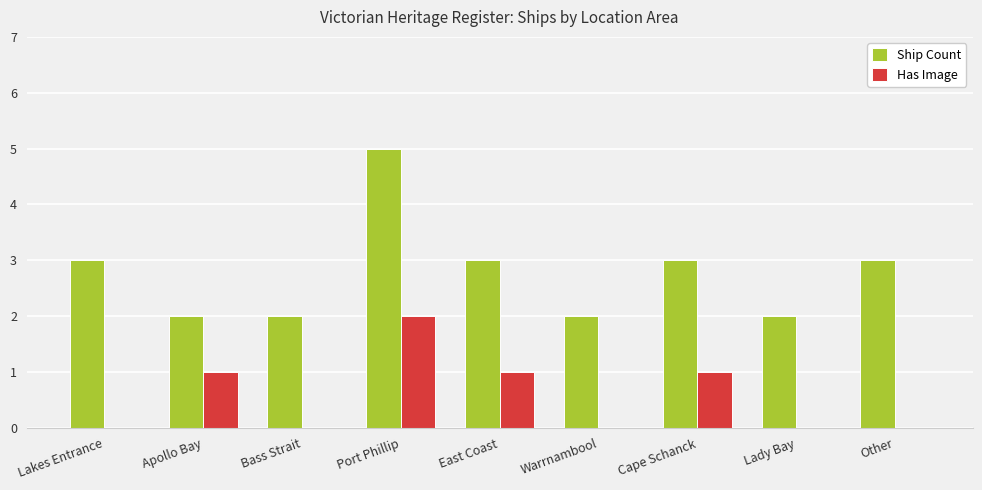

Is it true that Ship Count equals 7 at Port Phillip?

False